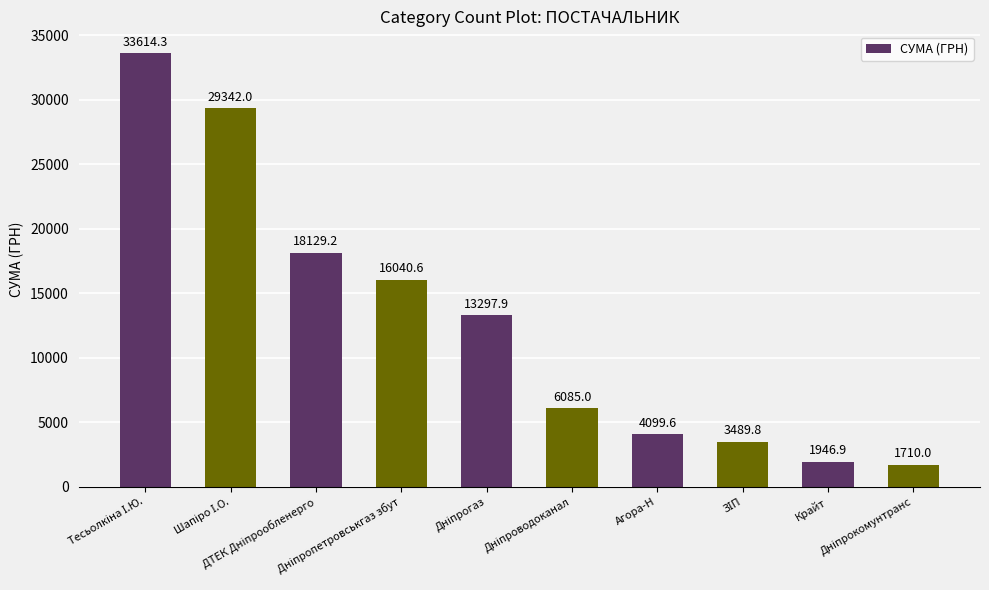

What is the average value?

12775.5